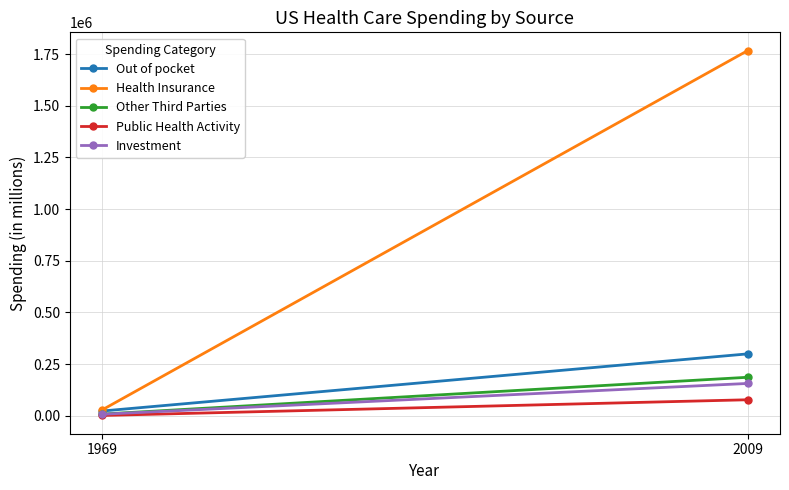

Reading right to left, what are all the values shown in this chart?

Out of pocket: 2009=299344.9	1969=22616.6
Health Insurance: 2009=1767416.3	1969=27488.3
Other Third Parties: 2009=186089.6	1969=7788.3
Public Health Activity: 2009=77213.0	1969=1173.8
Investment: 2009=156229.5	1969=7105.1